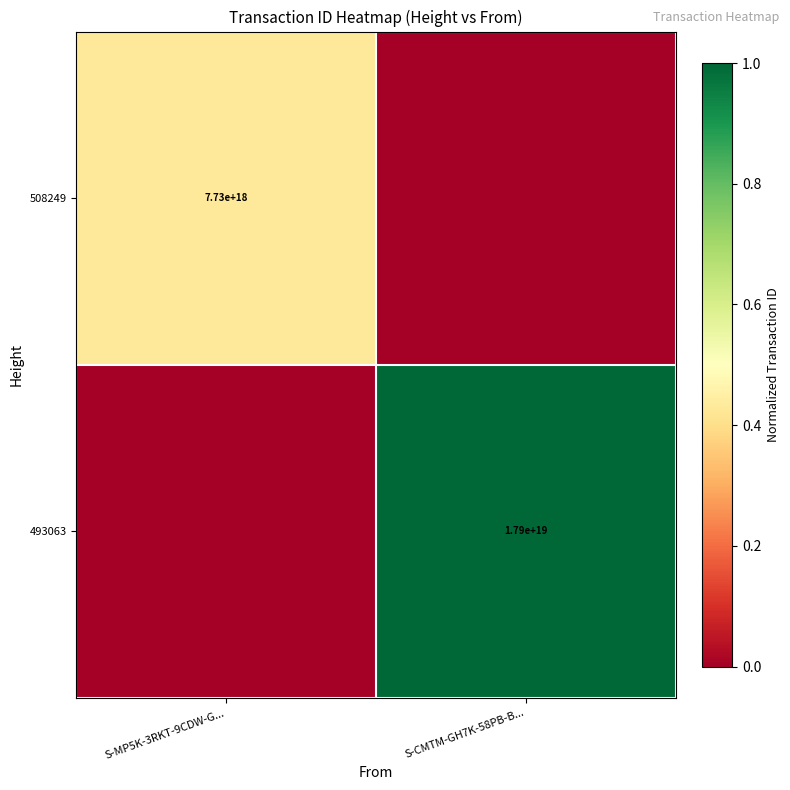

The 508249 series shows 7730000000000000000 at S-MP5K-3RKT-9CDW-G.... True or false?

True